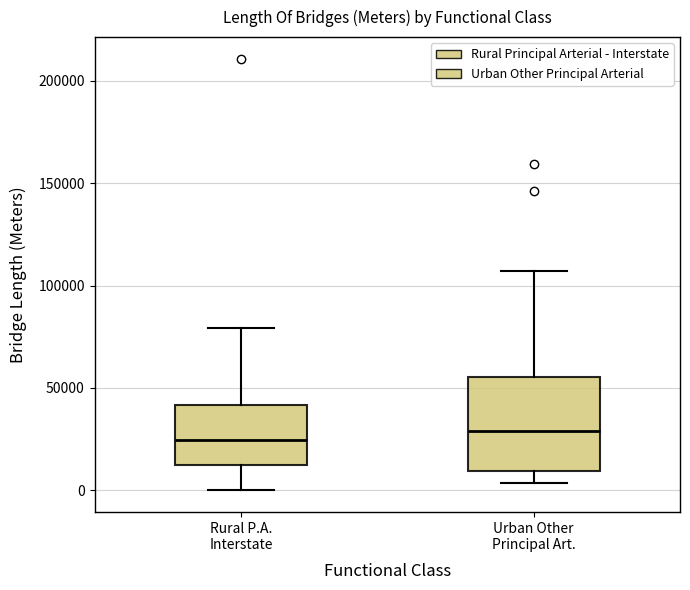

Where does the lower whisker of the box for Urban Other Principal Art. end on the y-axis? The values are not printed on the chart, so give them approximately, as read against the axis.

5000